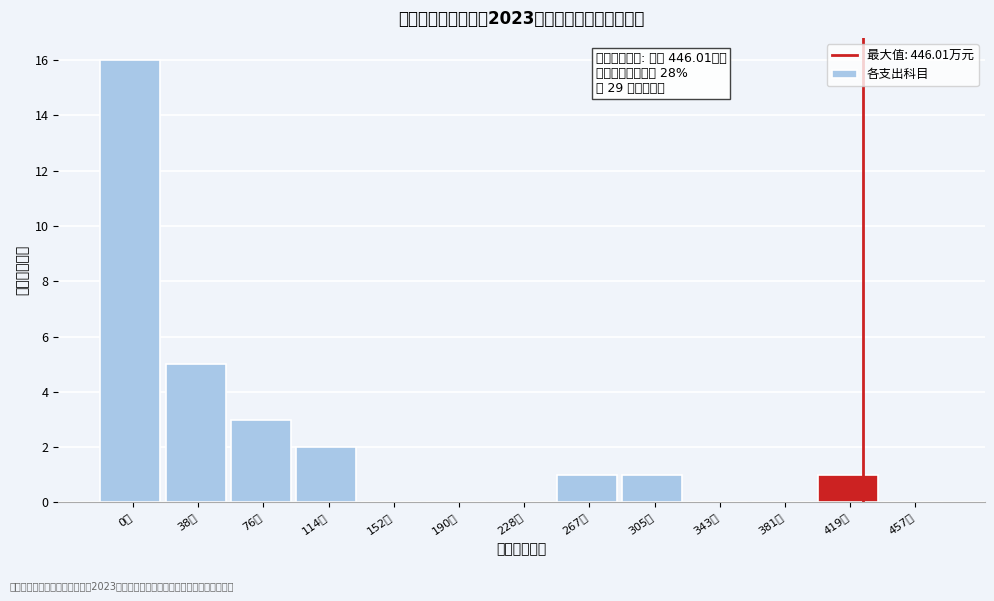

Reading left to right, transcribe all the data shown in this chart.

0万=16	38万=5	76万=3	114万=2	152万=0	190万=0	228万=0	267万=1	305万=1	343万=0	381万=0	419万=1	457万=0